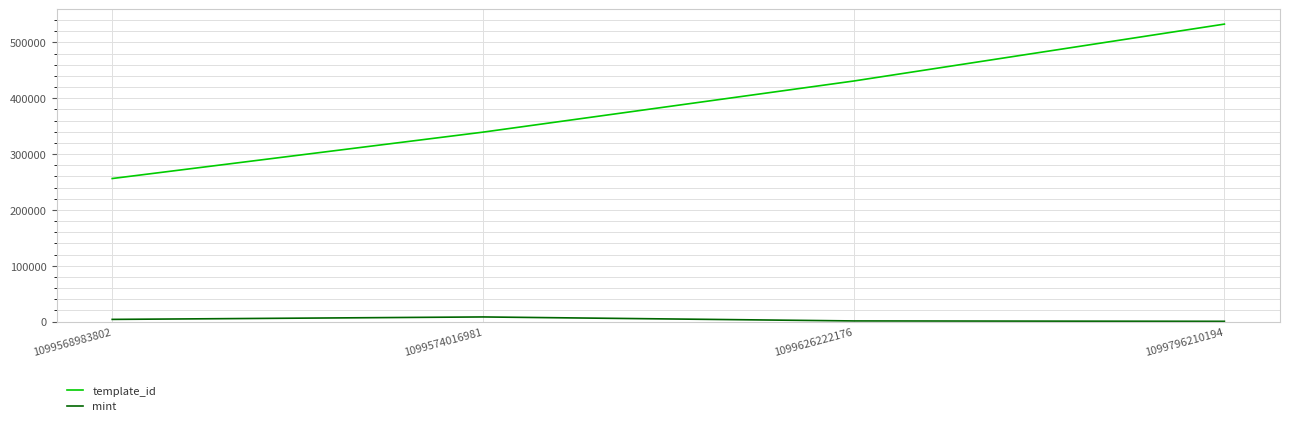

Which series has the widest spread of values?

template_id